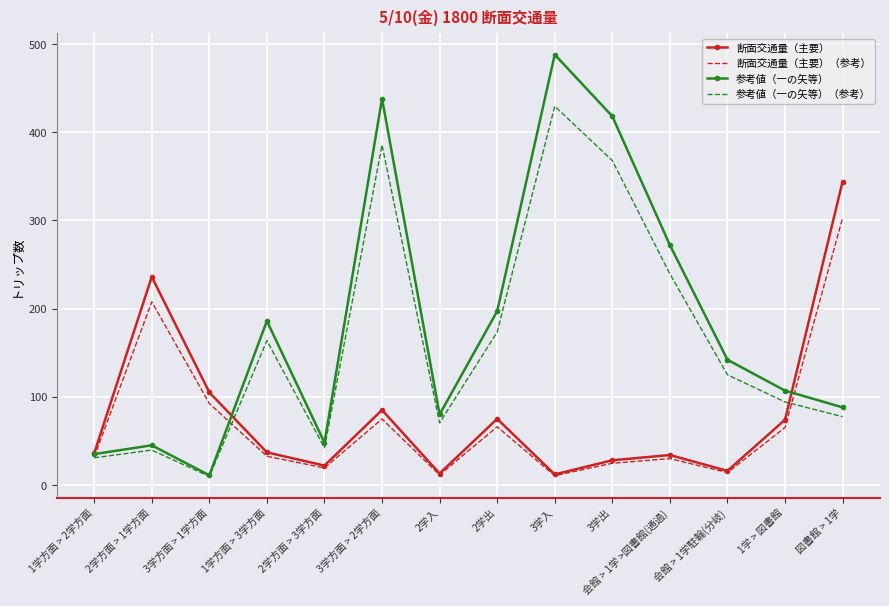

Where is the first local minimum for 断面交通量（主要）?

2学方面 > 3学方面